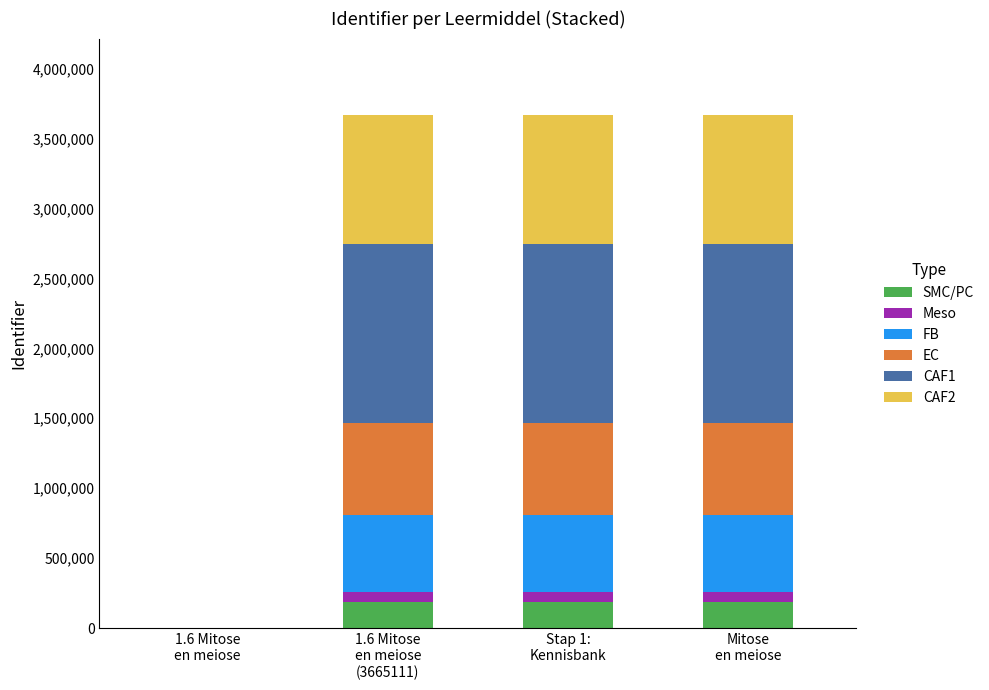

What is the highest value of the SMC/PC series?

183255.7